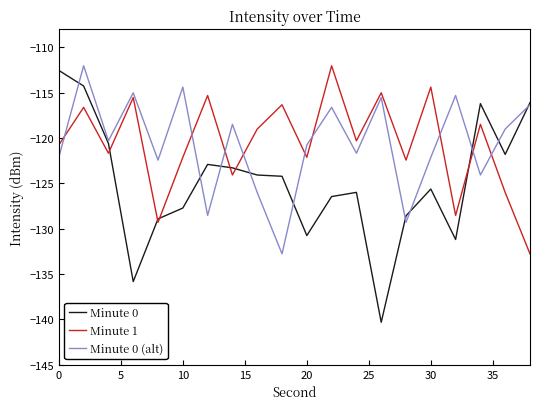

True or false: Minute 0 and Minute 0 (alt) intersect in this chart.

True